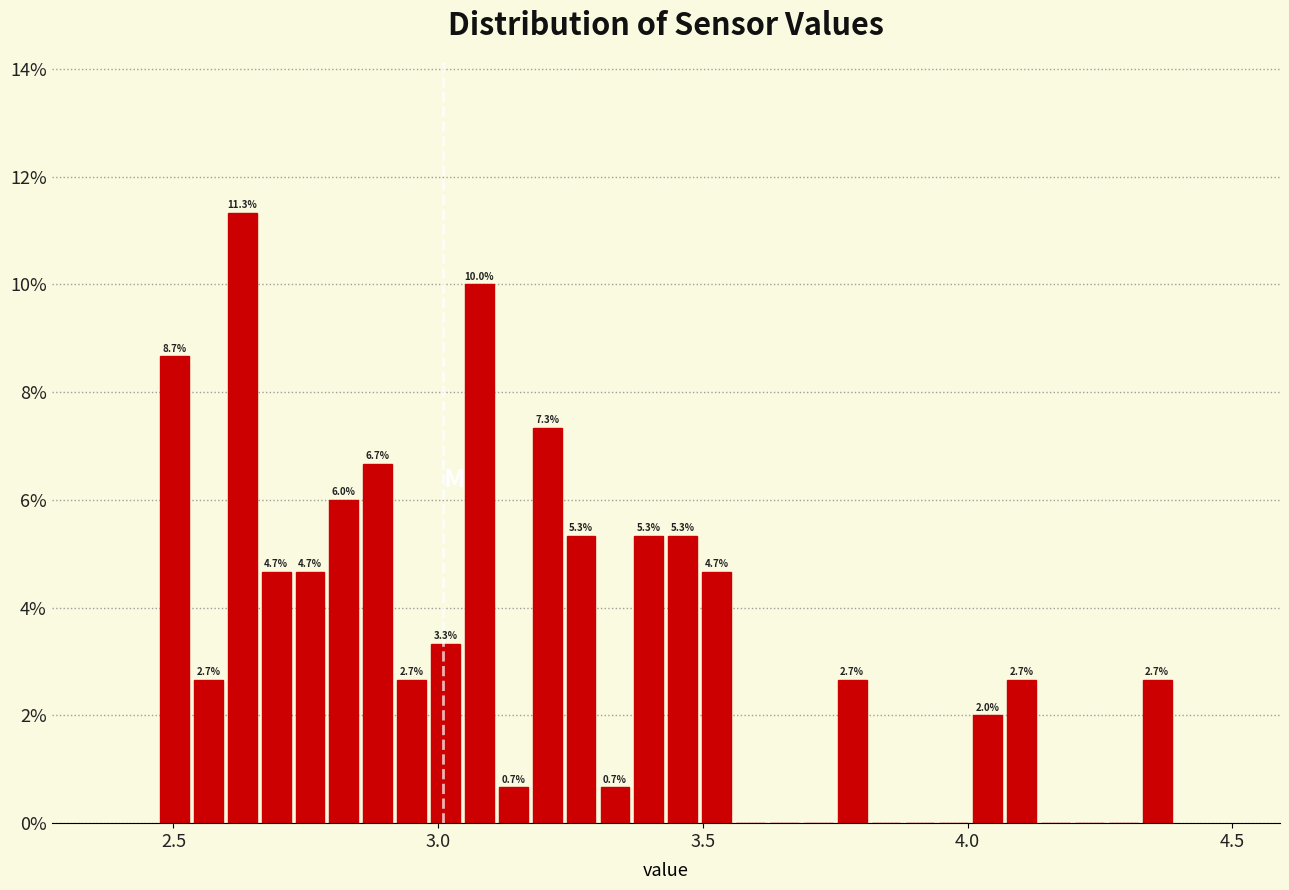

Around what value on the x-axis is the tallest bar? Give the approximate position of its centre, as read against the axis.

2.65